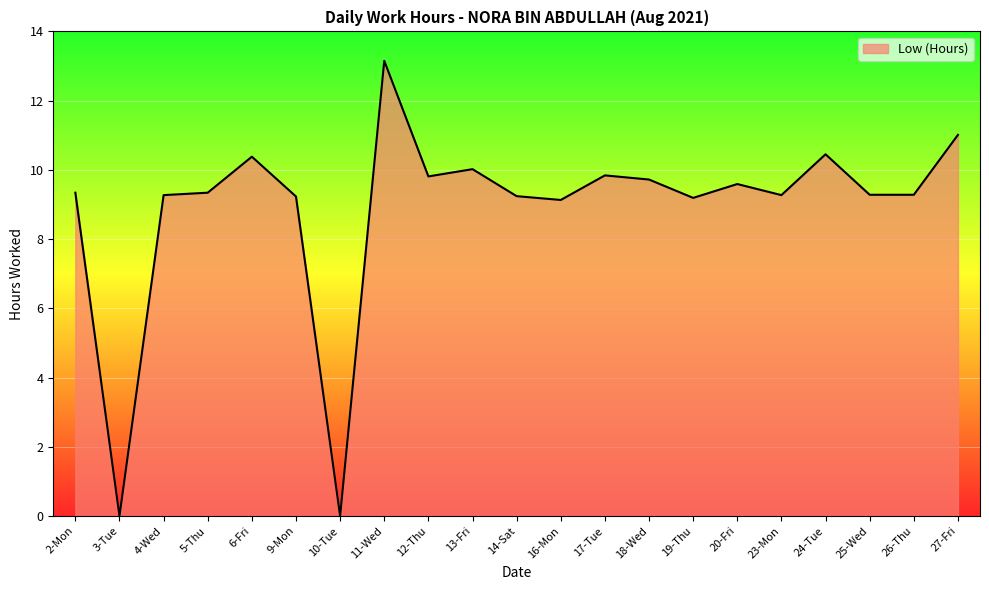

How many lines are shown in the chart?

1